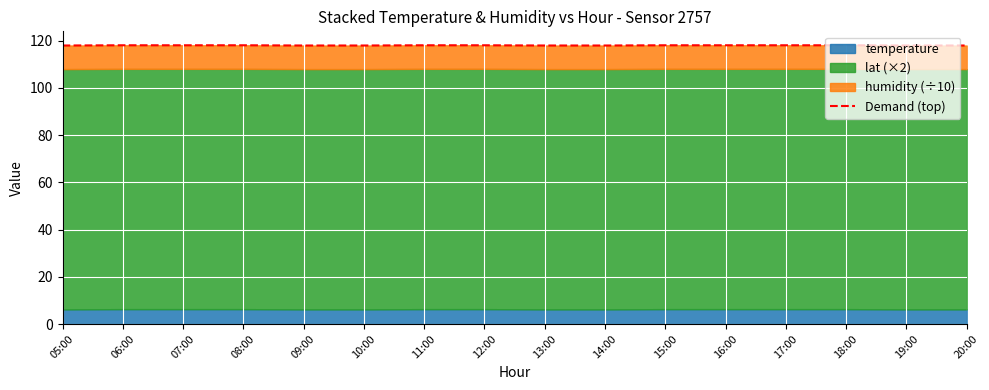

At which category does the chart reach its peak across all series?

06:00